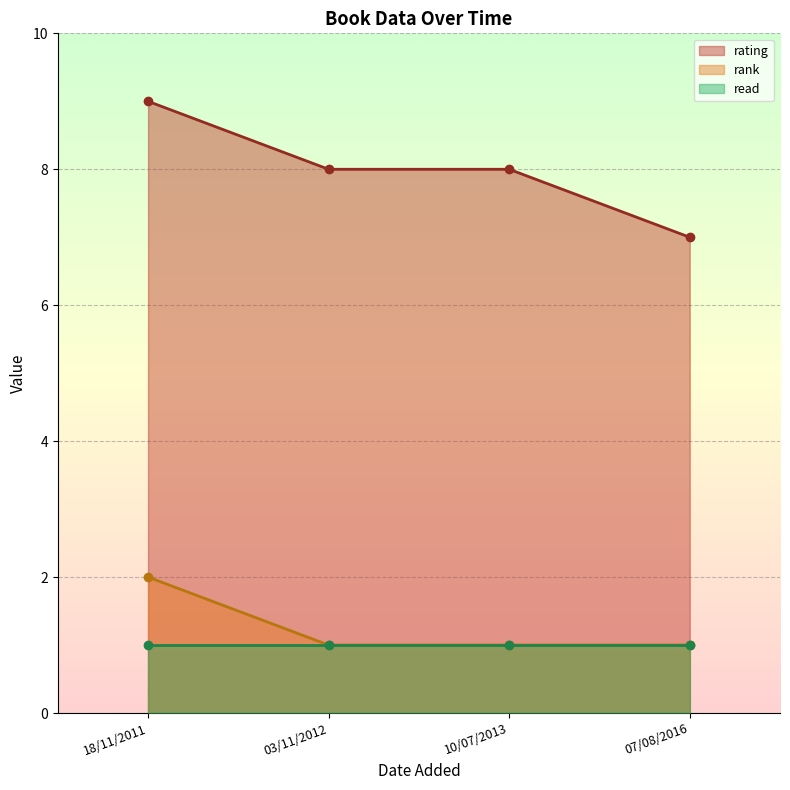

Rank the categories by rank value from highest to lowest.

18/11/2011, 07/08/2016, 10/07/2013, 03/11/2012